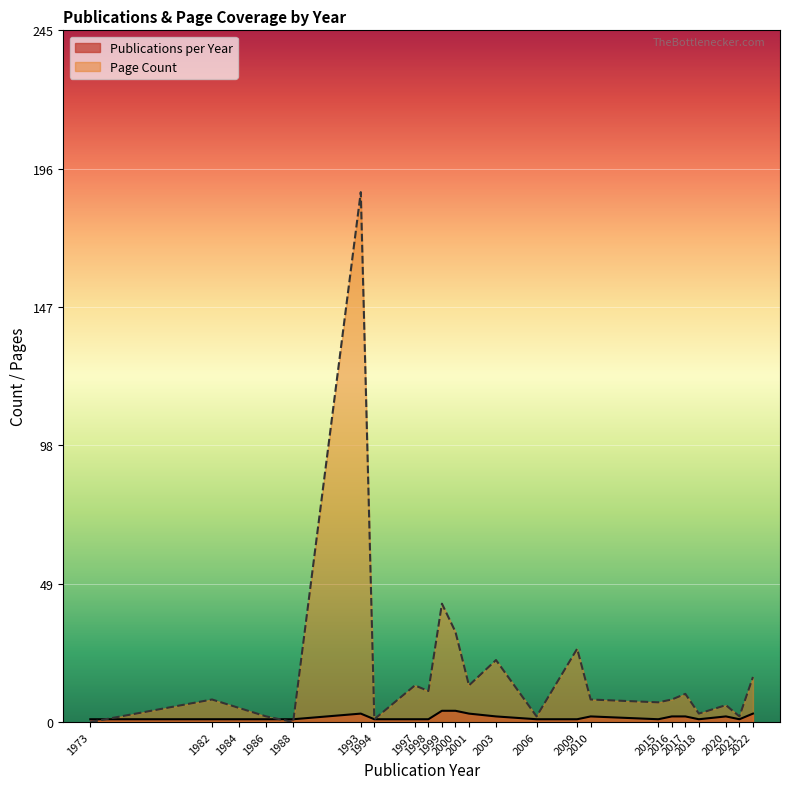

List the series in order of their peak value, highest first.

Page Count, Publications per Year